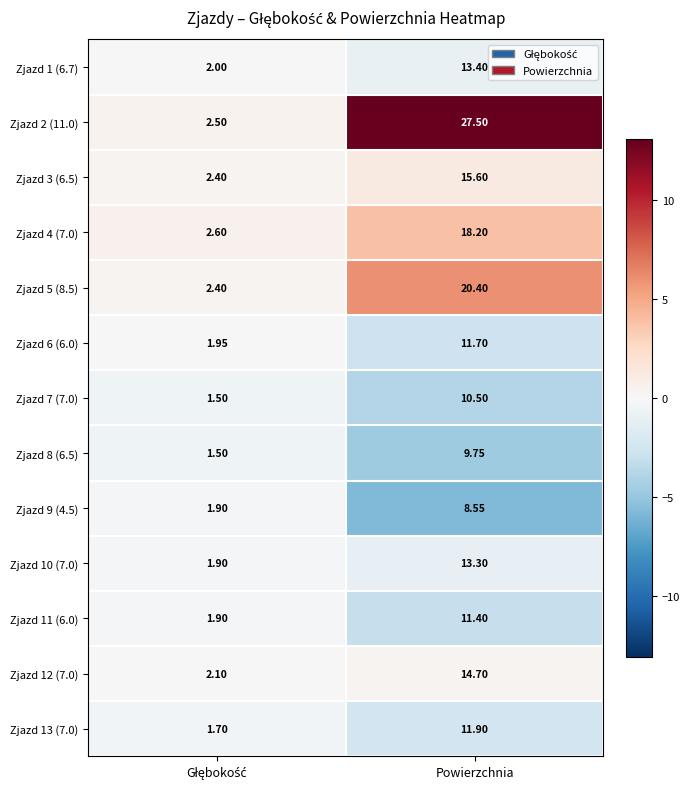

Which label corresponds to the largest value in the chart?

Powierzchnia